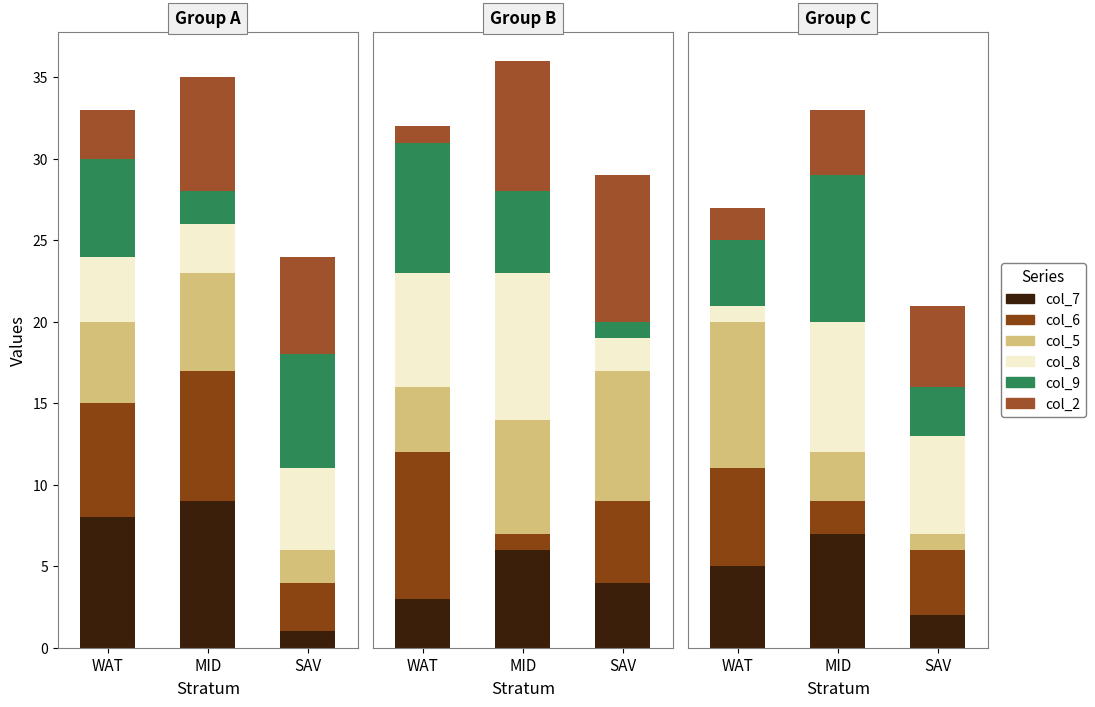

What position from the right is MID?

2